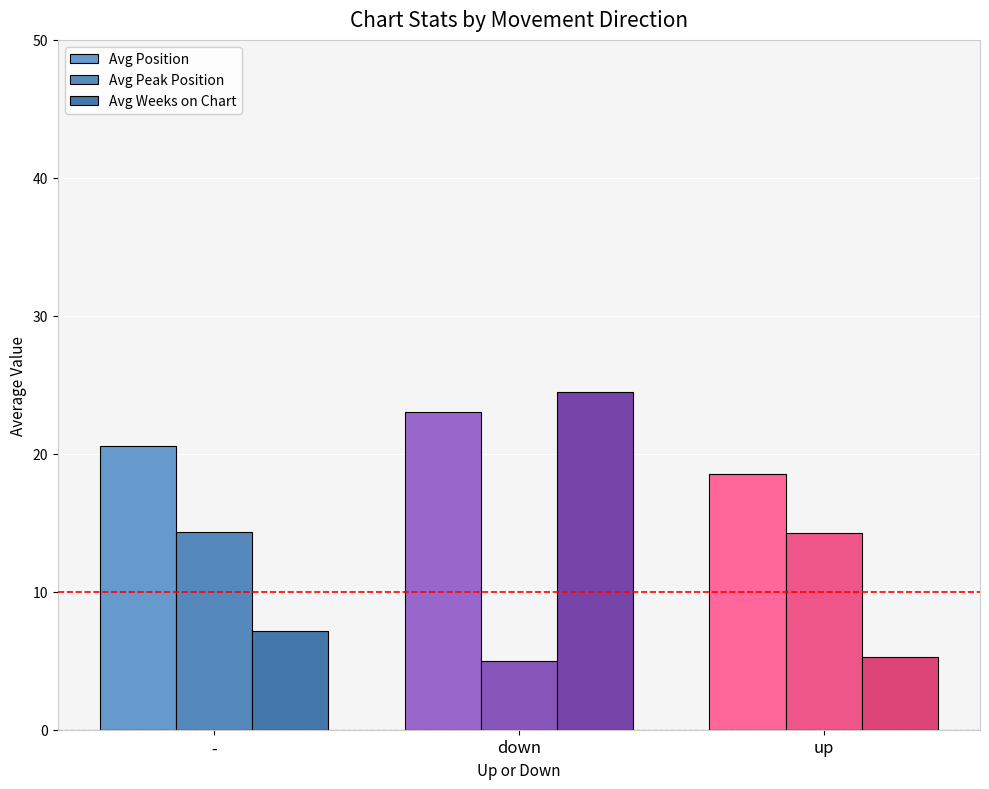

Which has a higher value, up or down?

down